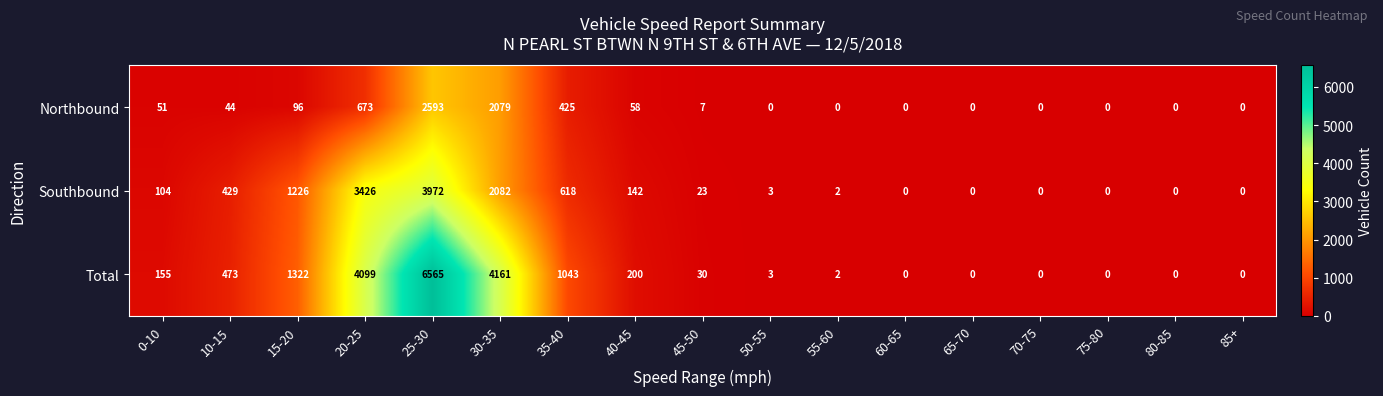

What is the average value of the Northbound series?

354